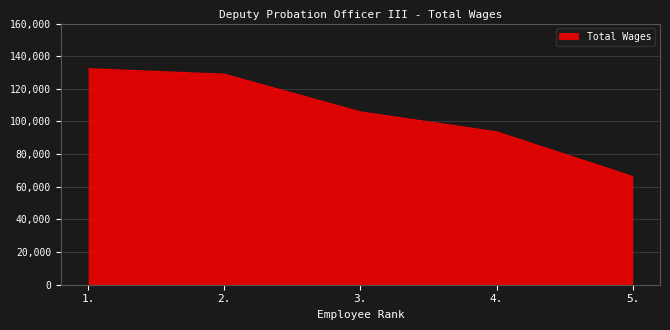

What is the sum of all values?

527139